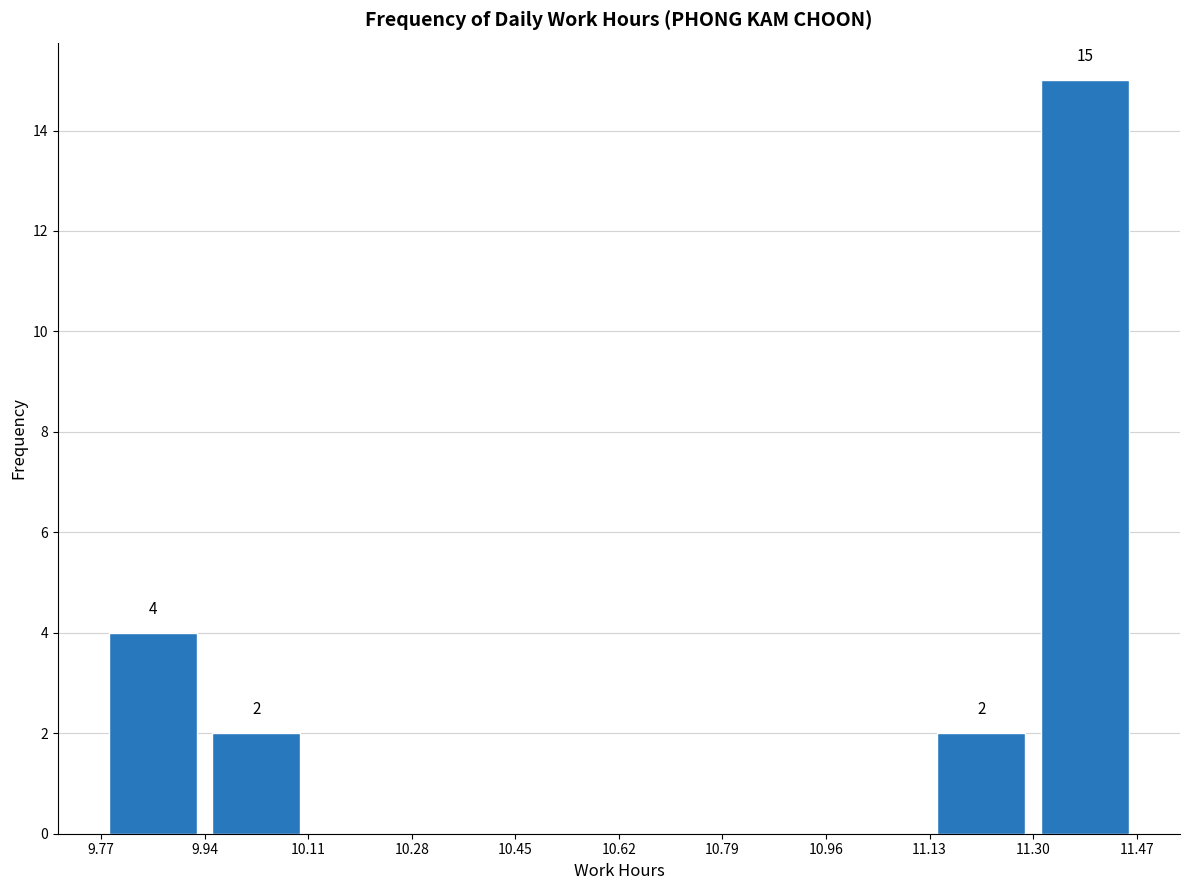

Which range on the x-axis has the tallest bar?

11.30 to 11.47